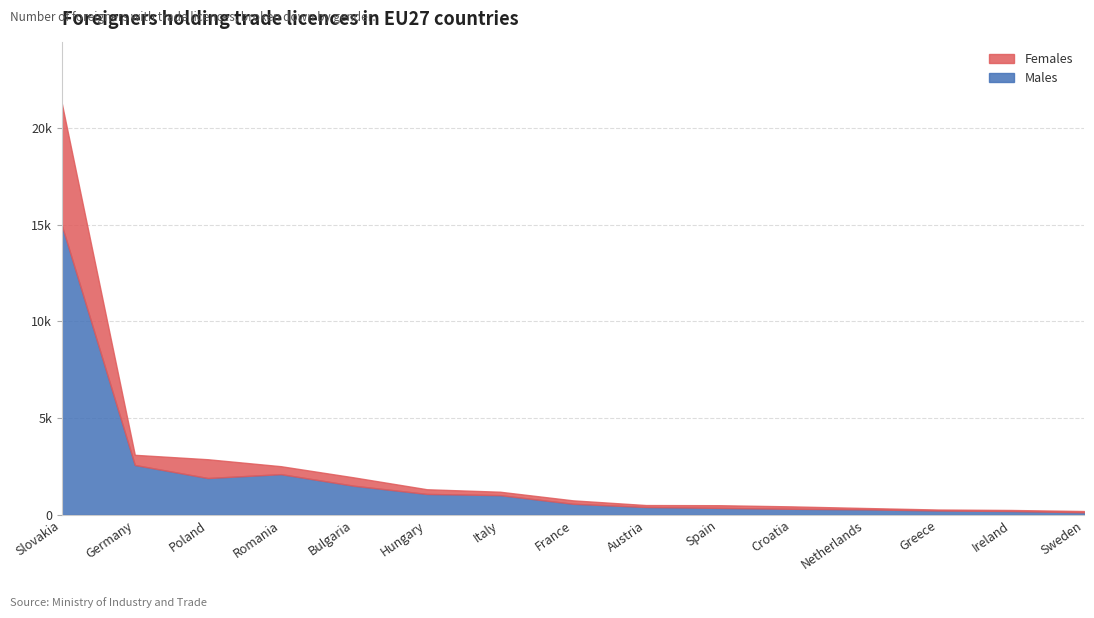

At which category does the chart reach its minimum across all series?

Greece